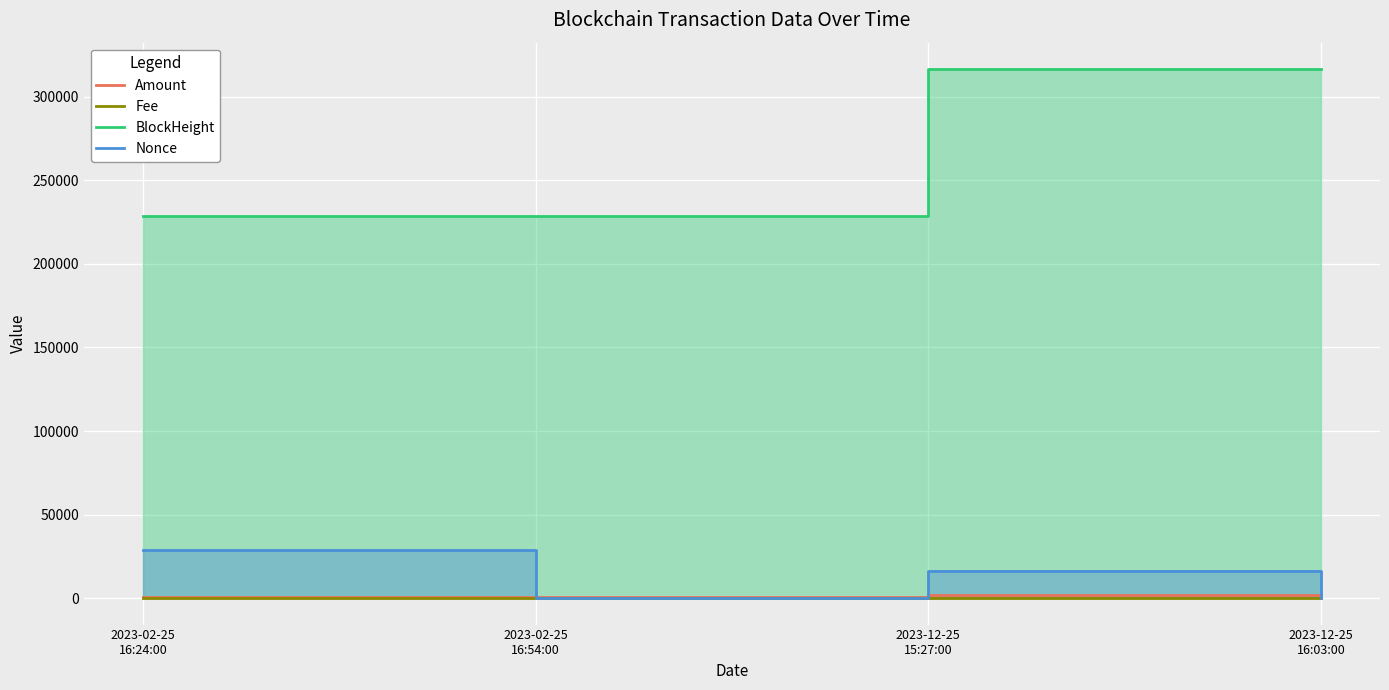

What is the difference between the Nonce values at 2023-02-25
16:24:00 and 2023-12-25
16:03:00?

29099.0